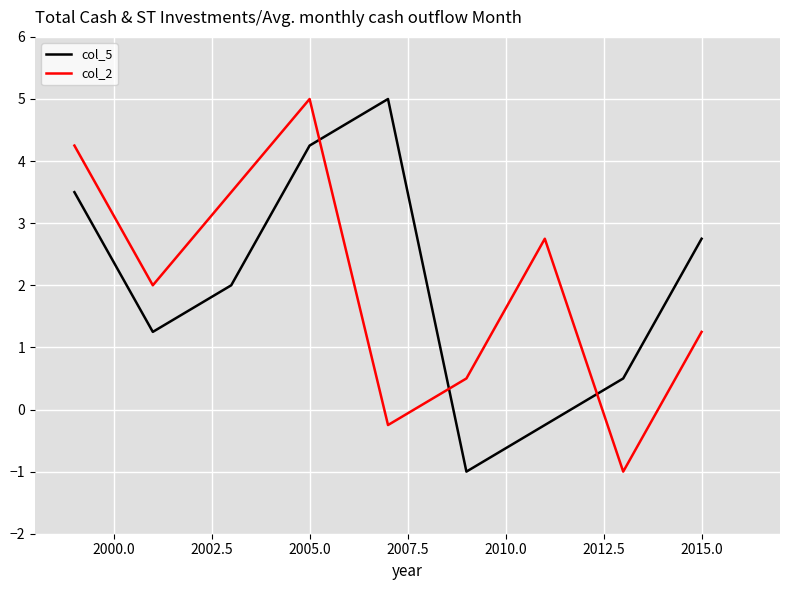

What is the greatest value displayed?

5.0